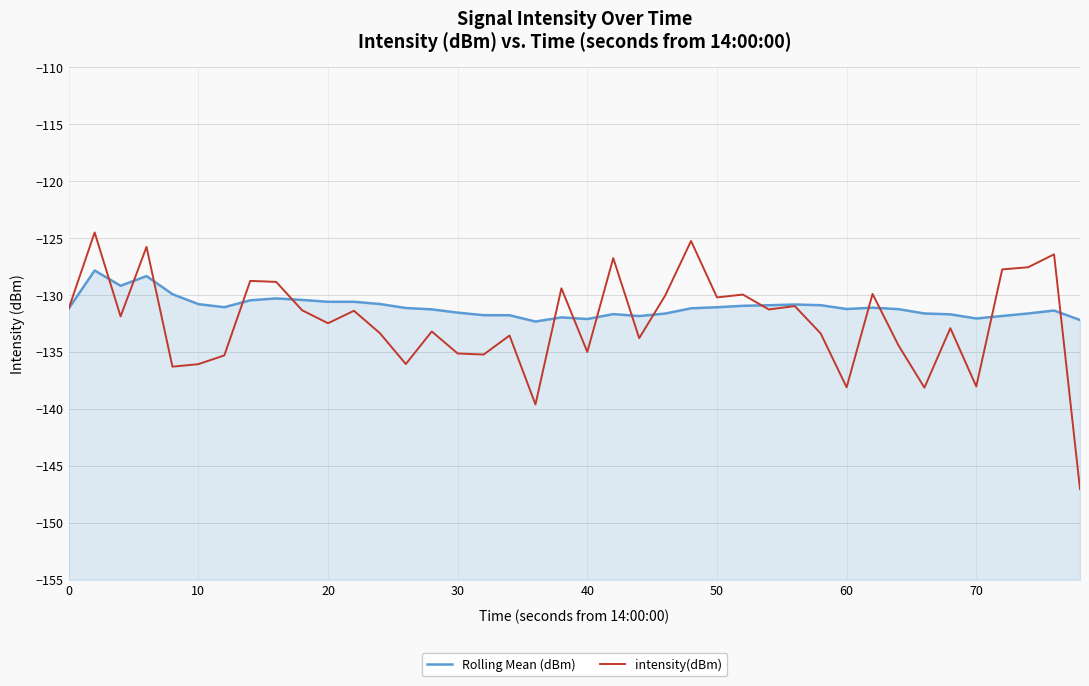

What are all the series names shown in the legend?

Rolling Mean (dBm), intensity(dBm)